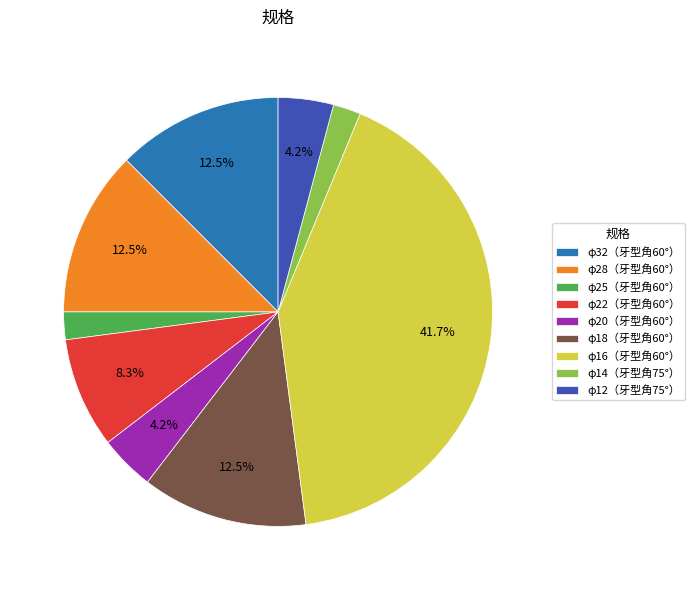

What is the total percentage of φ22（牙型角60°） and φ16（牙型角60°）?

50.0%